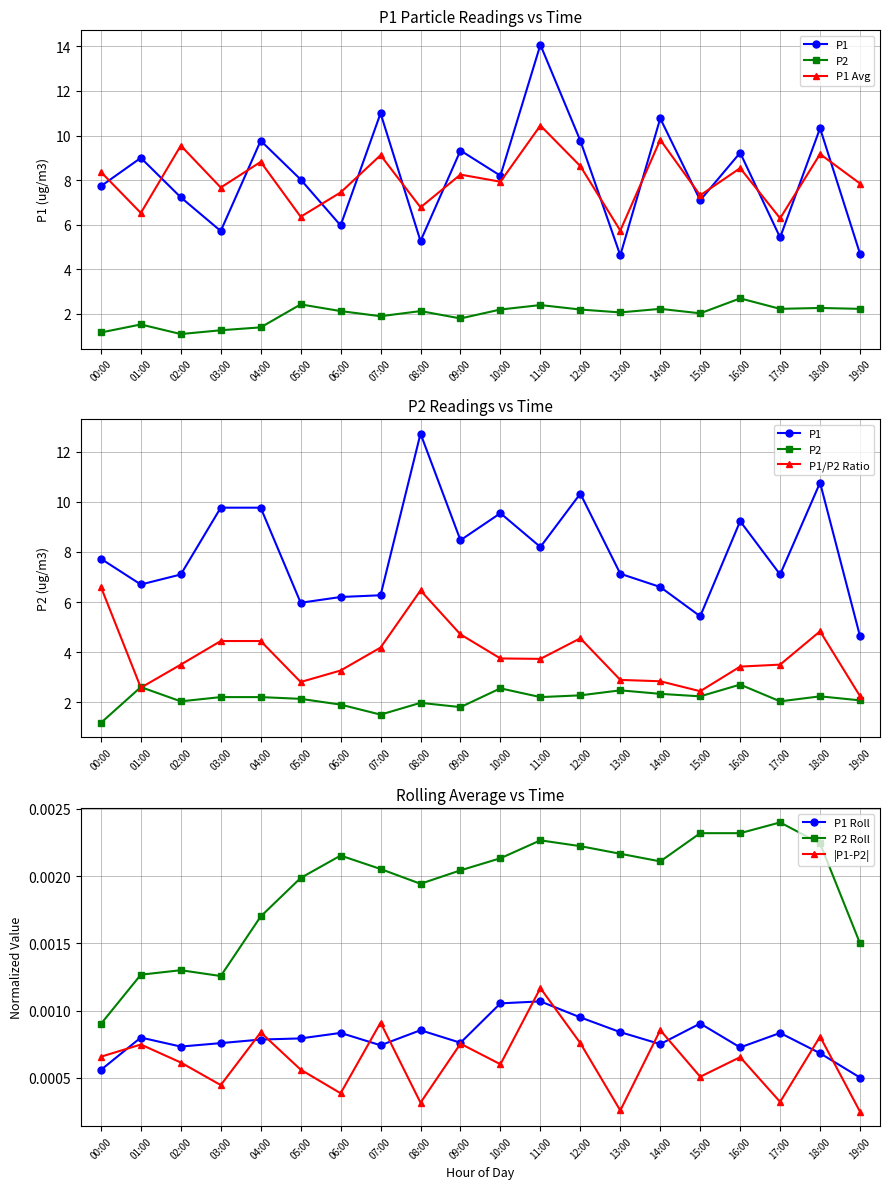

What is the sum of the P1_hourly_avg values at 12:00 and 16:00?

17.2